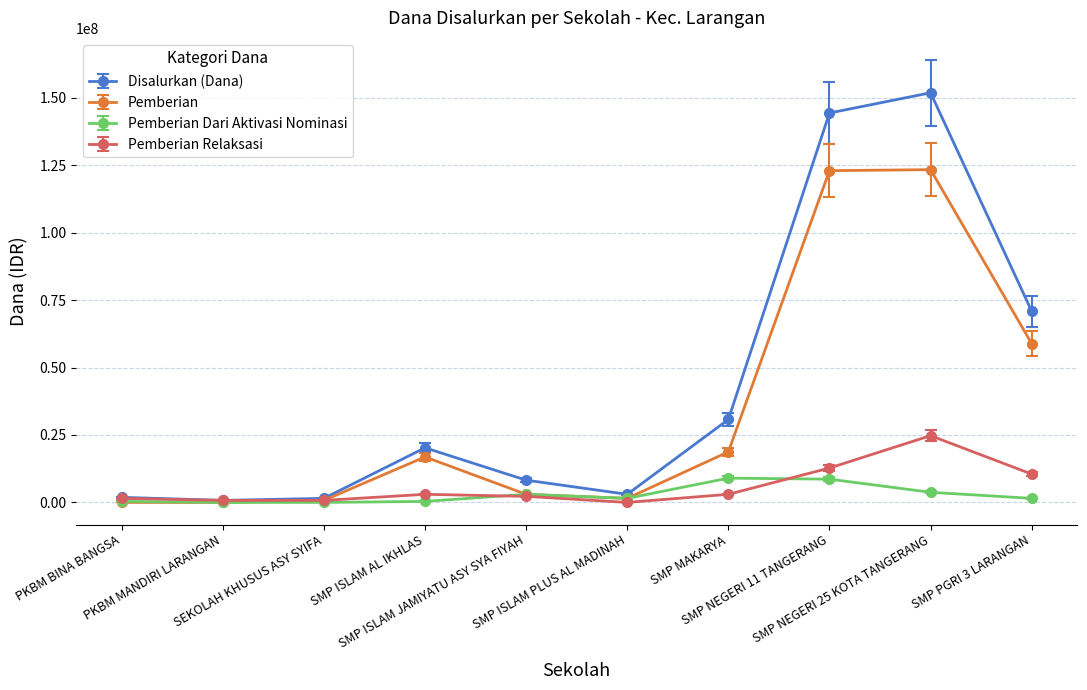

Which series has the widest spread of values?

Disalurkan (Dana)